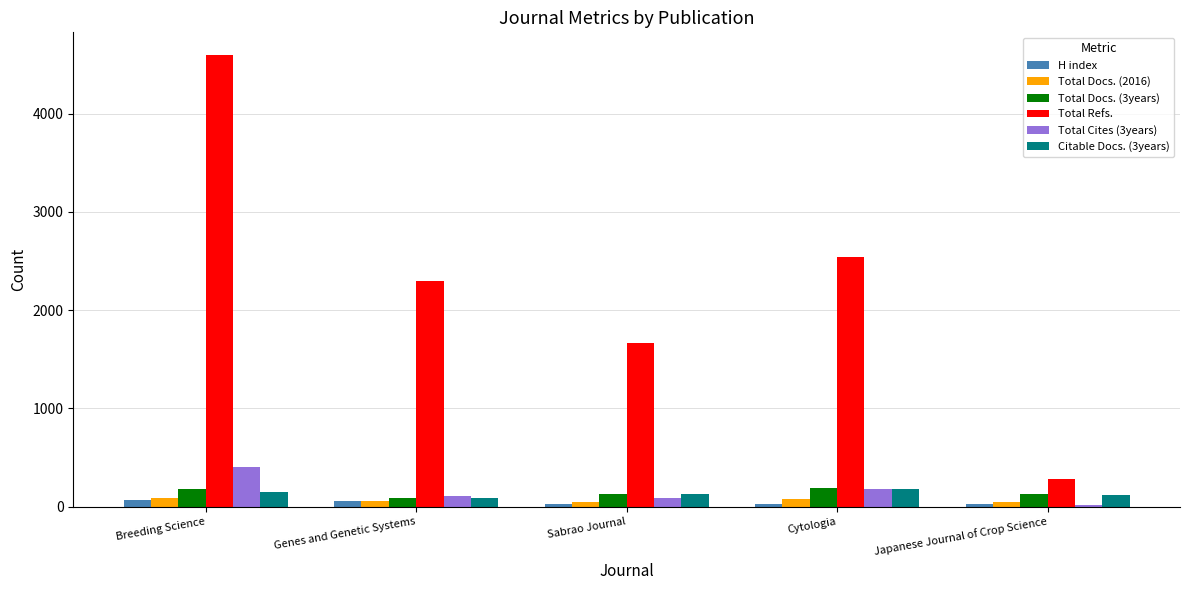

At which label is Total Docs. (3years) closest to 140?

Sabrao Journal